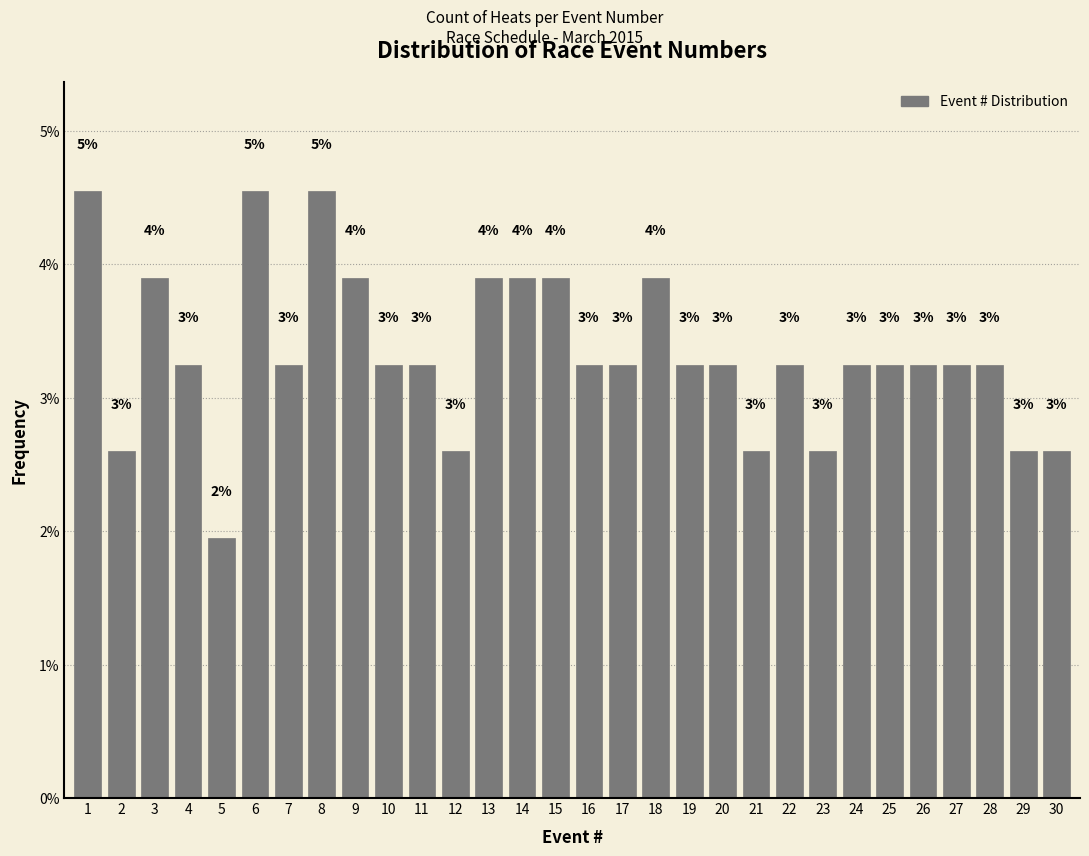

How many bars are there in total?

30